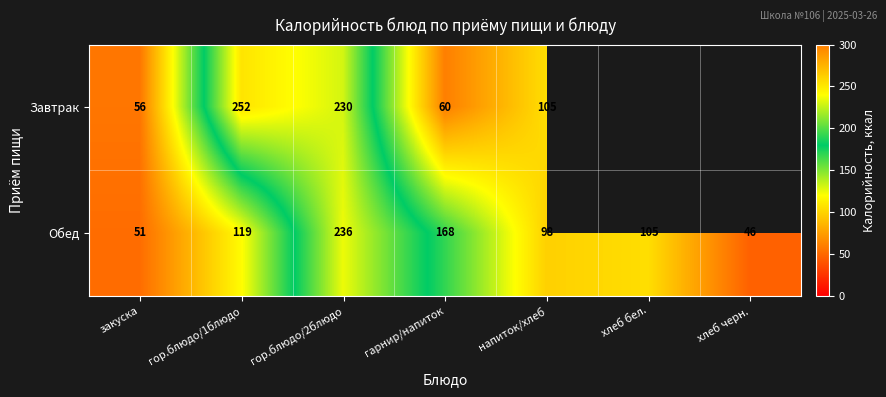

What is the average value of the Обед series?

118